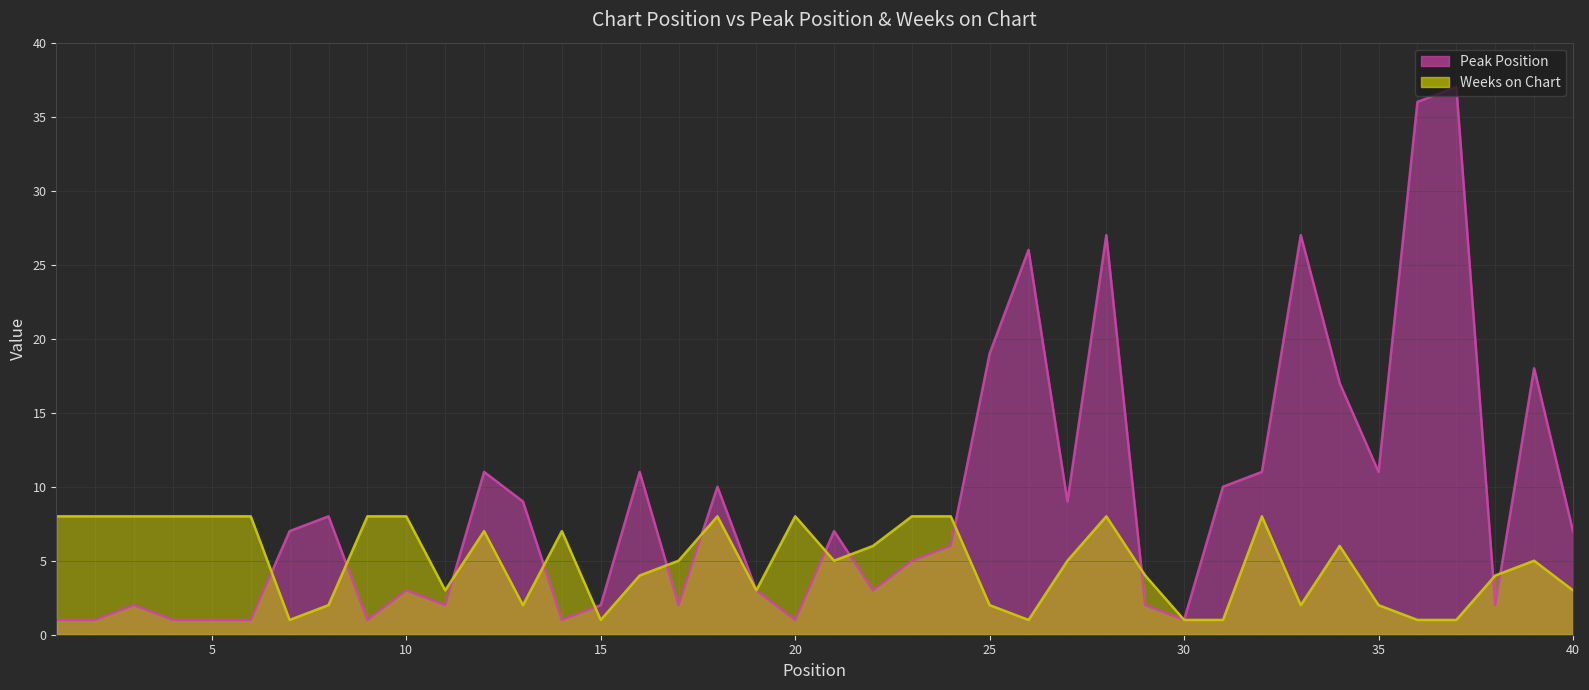

Reading left to right, list all the values displayed in this chart.

Peak Position: 1	1	2	1	1	1	7	8	1	3	2	11	9	1	2	11	2	10	3	1	7	3	5	6	19	26	9	27	2	1	10	11	27	17	11	36	37	2	18	7
Weeks on Chart: 8	8	8	8	8	8	1	2	8	8	3	7	2	7	1	4	5	8	3	8	5	6	8	8	2	1	5	8	4	1	1	8	2	6	2	1	1	4	5	3